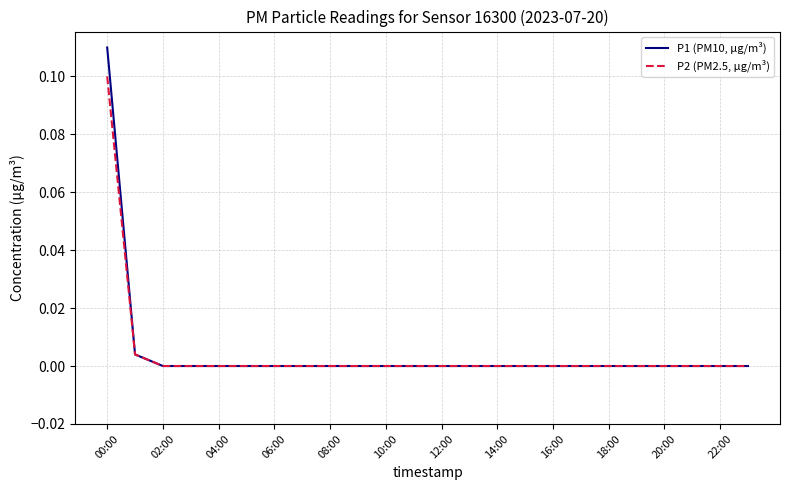

Rank the series by their average value, from lowest to highest.

P2 (PM2.5, µg/m³), P1 (PM10, µg/m³)